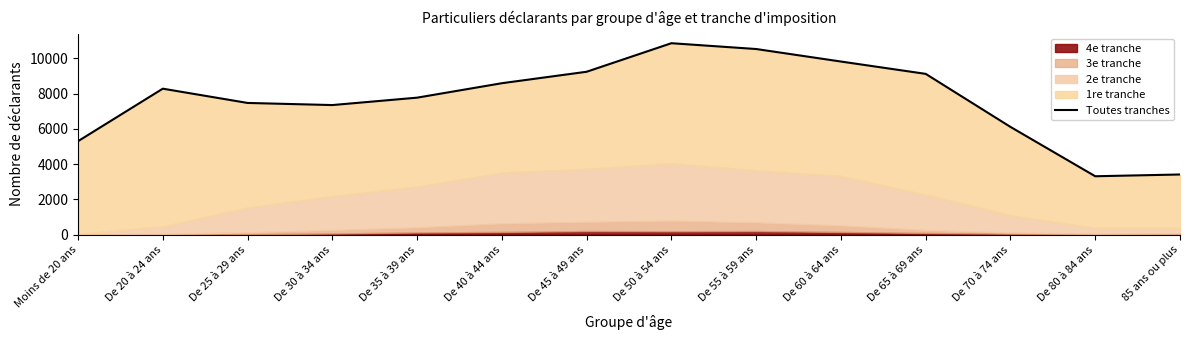

At which label does the data first exceed 8280?

De 40 à 44 ans